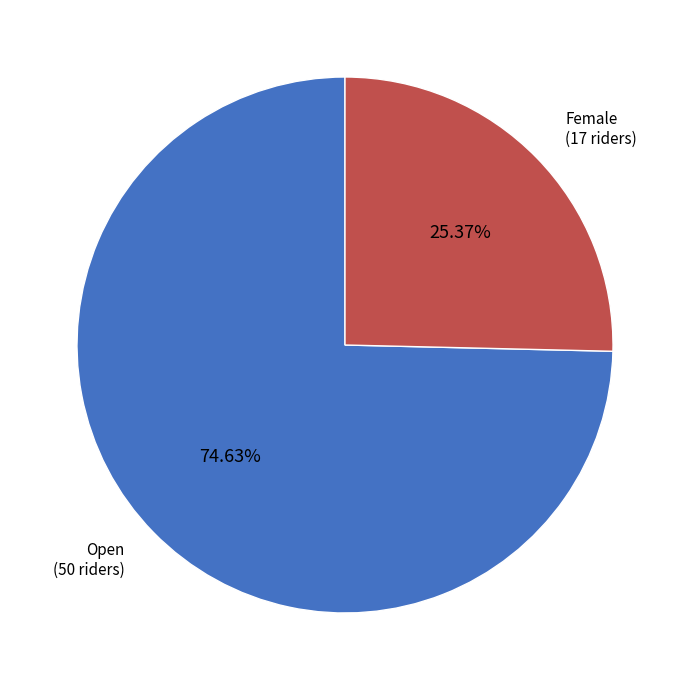

To the nearest percent, what is the average slice percentage?

50%